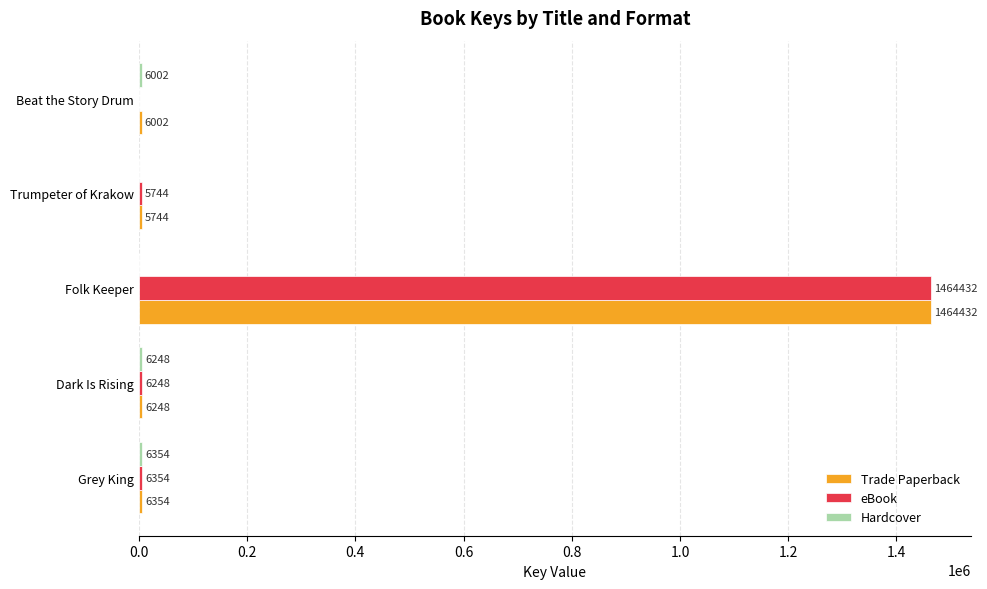

The value of Trade Paperback at Grey King is 6354. True or false?

True